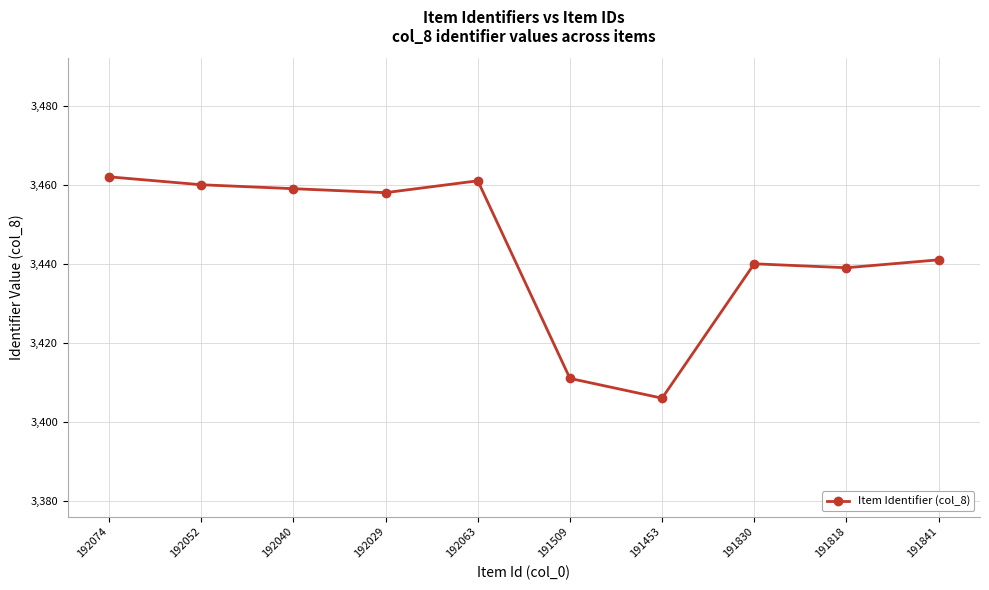

Is this an area chart (filled region under the line)?

No